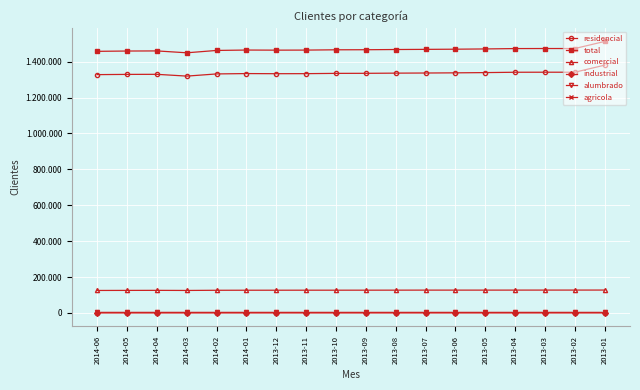

What is the average value of the industrial series?

685